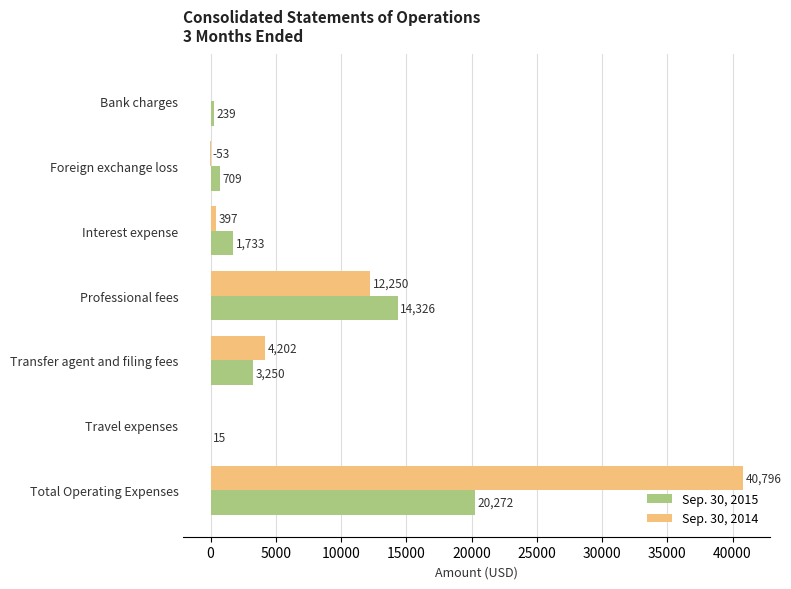

What is the sum of the Sep. 30, 2015 values at Transfer agent and filing fees and Professional fees?

17576